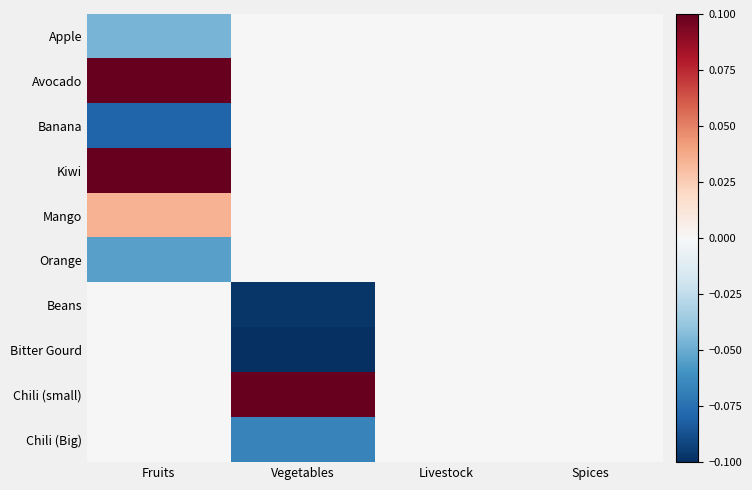

List the series in order of their peak value, lowest first.

Apple, Banana, Orange, Beans, Bitter Gourd, Chili (Big), Mango, Avocado, Kiwi, Chili (small)